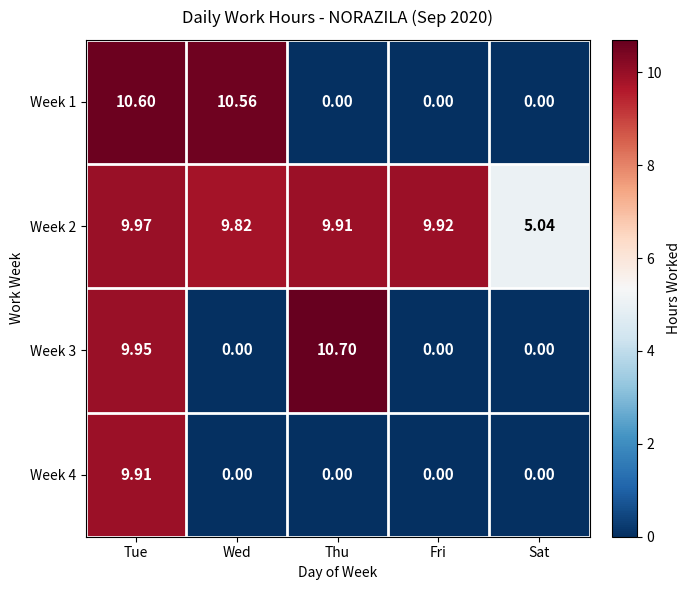

At which category is the sum across all series the highest?

Tue